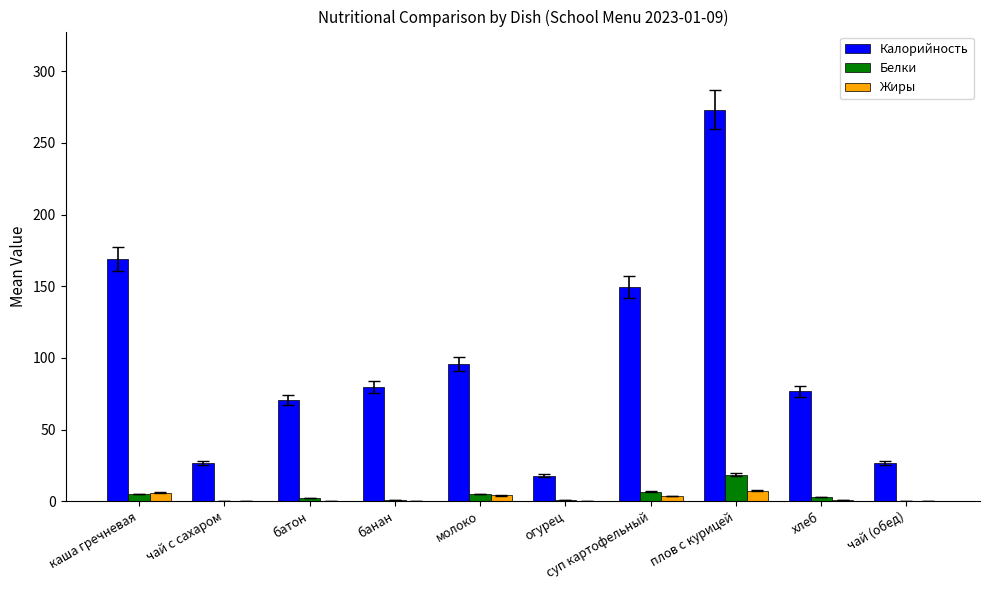

What is the sum of all Калорийность values?

985.6